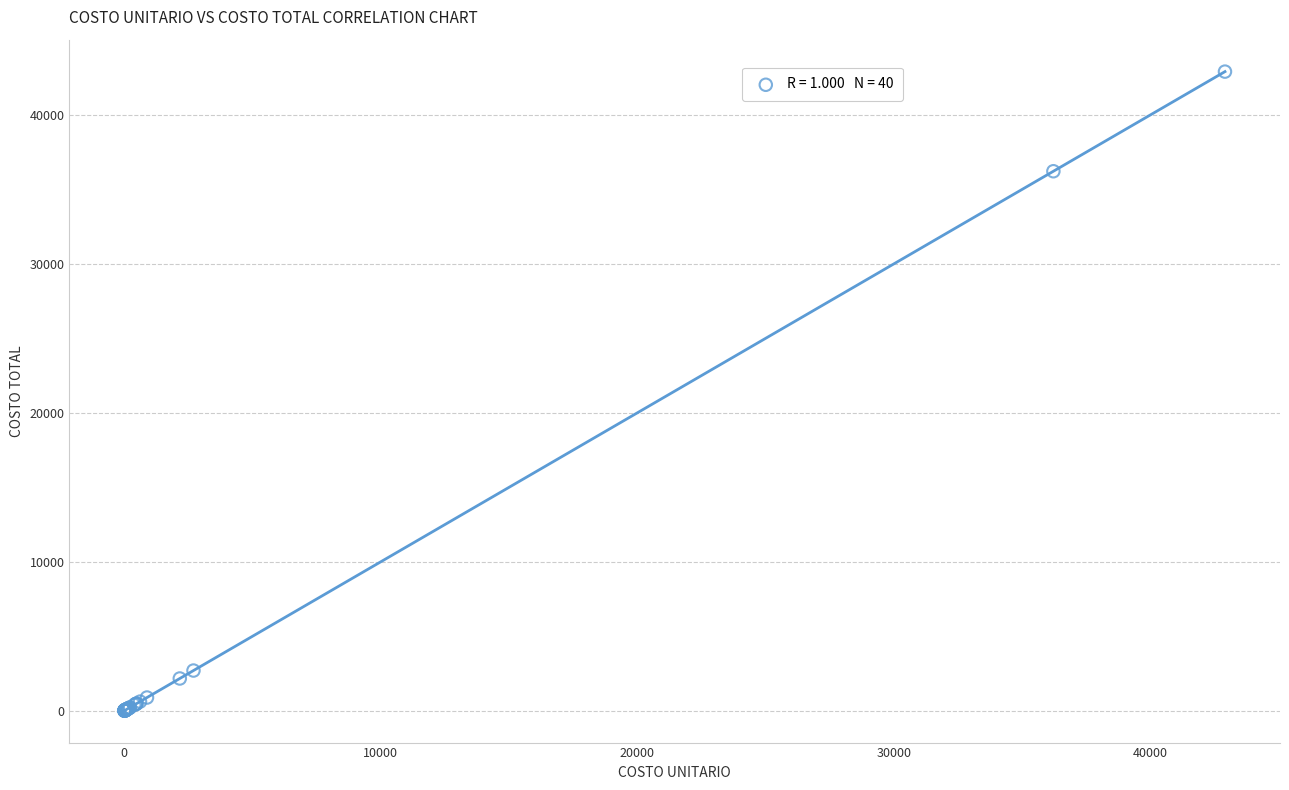

What Y value in the scatter plot is closest to 21457?

36222.4